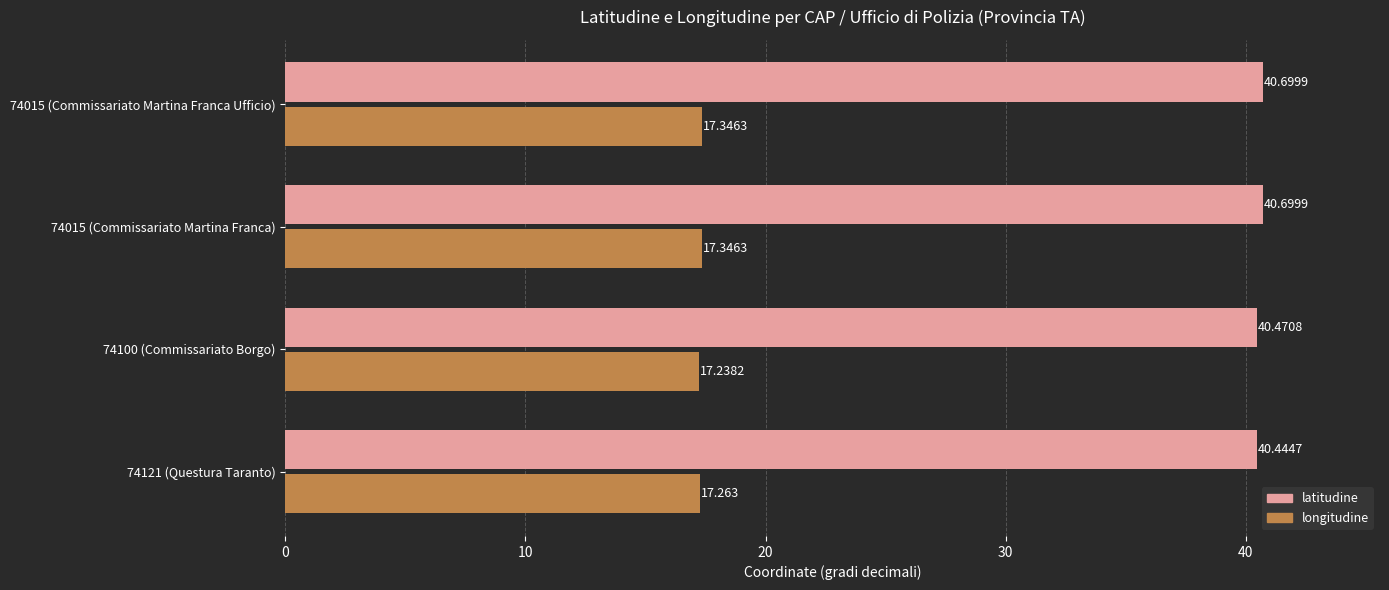

What are all the series names shown in the legend?

latitudine, longitudine